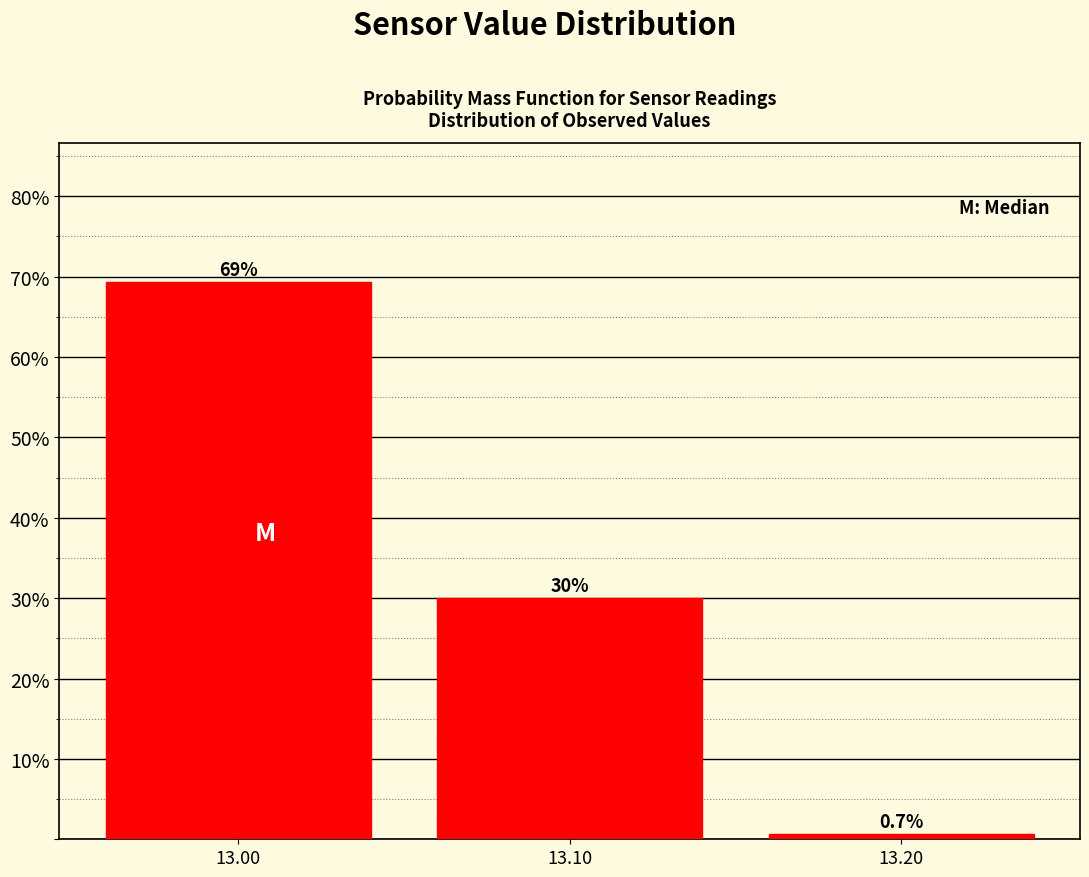

Reading right to left, what are all the values shown in this chart?

13.20=0.7	13.10=30.0	13.00=69.3